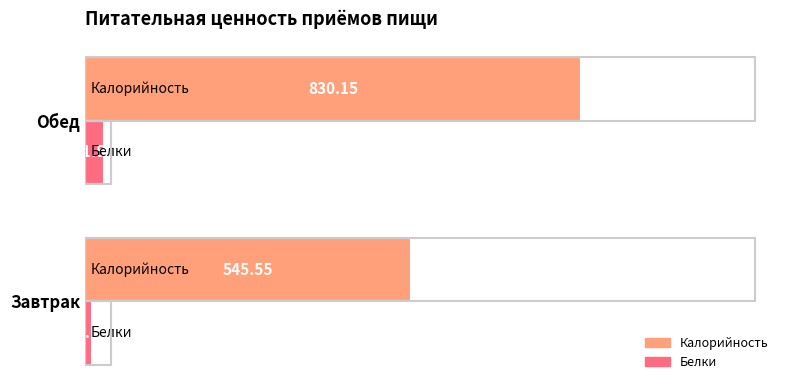

Rank the series by their maximum value, from lowest to highest.

Белки, Калорийность